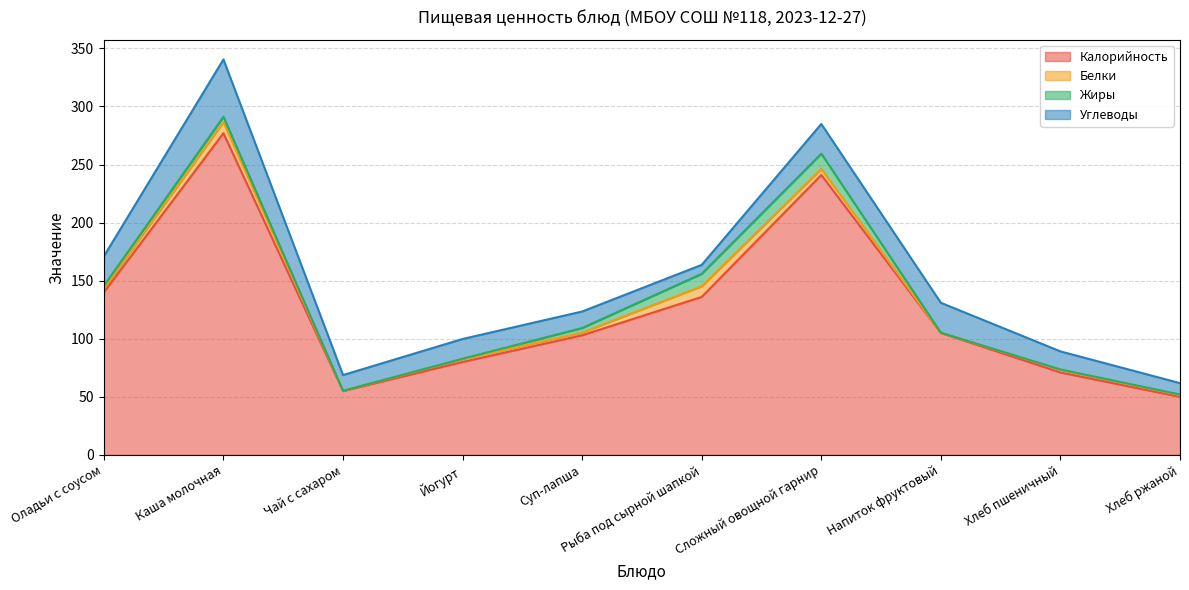

What is the value of the Белки point at the 1st from the left?

3.0